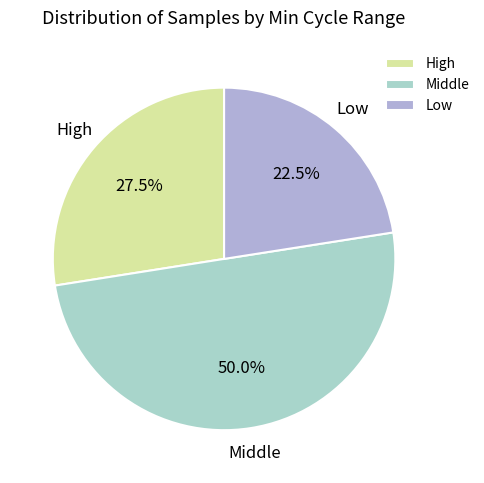

What is the ratio of the value at Low to the value at Middle?

0.5